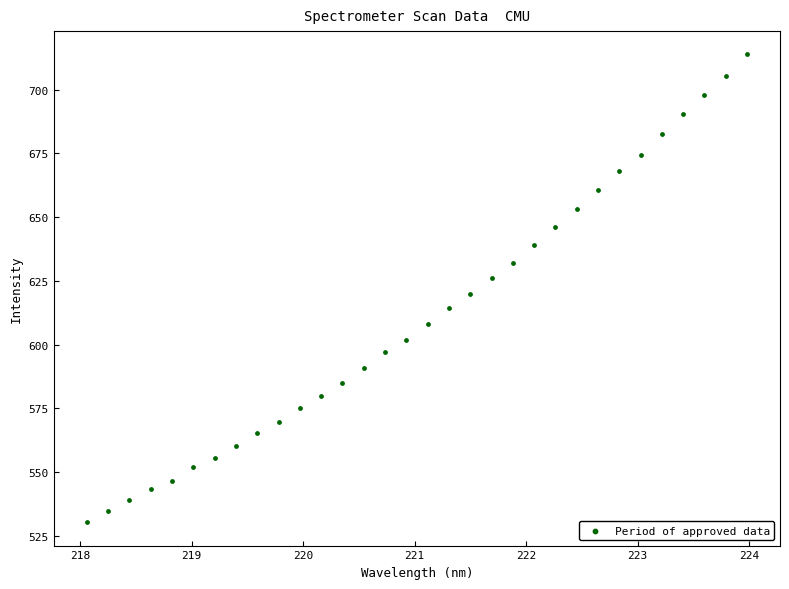

What is the range of X values (max minus min)?

5.9